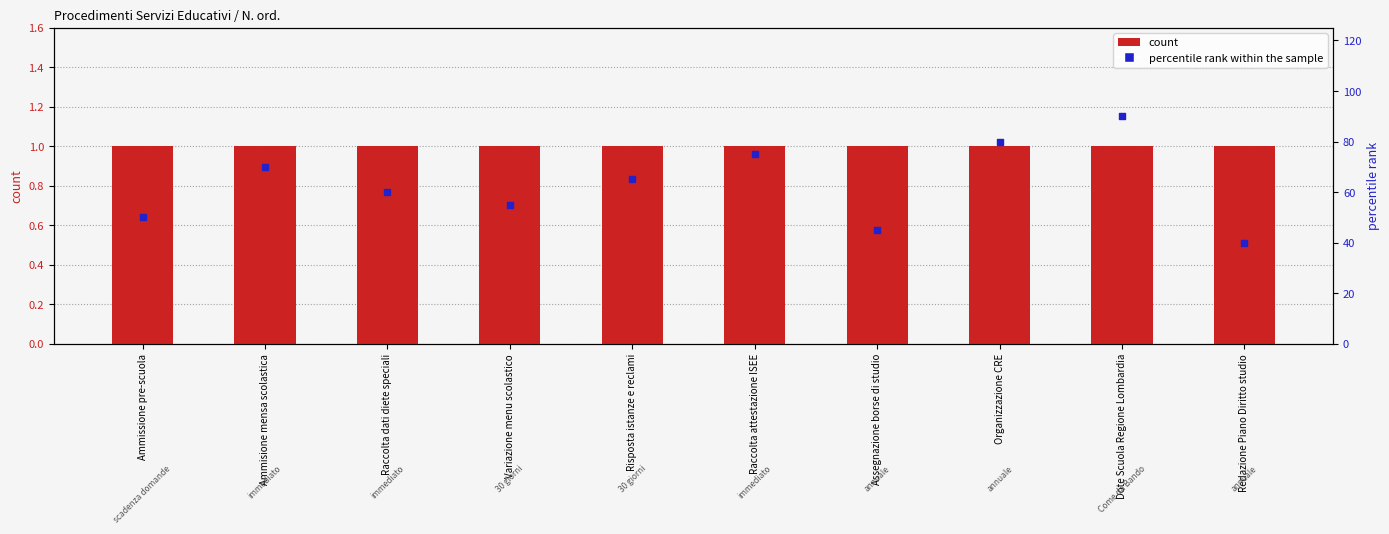

Which series has the largest total across all categories?

percentile rank within the sample